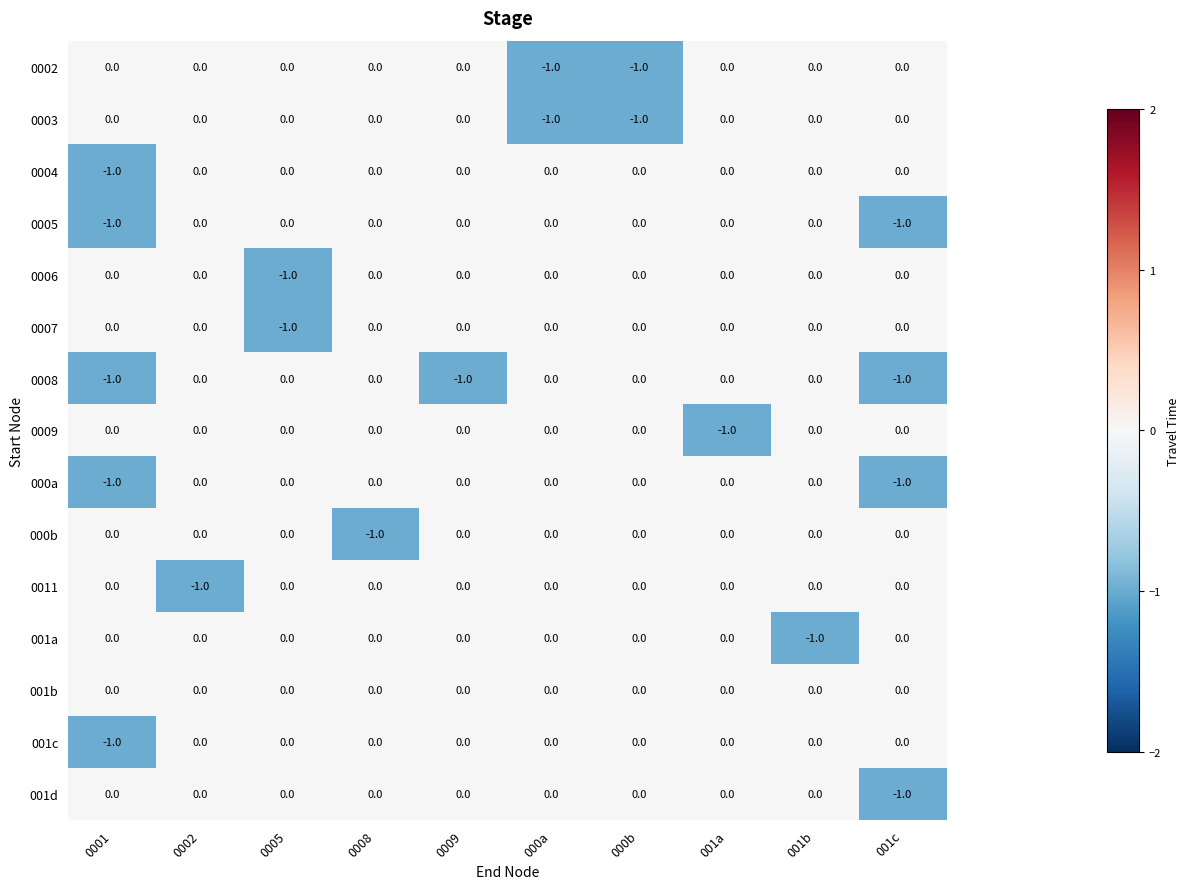

Count the 0004 values in the range 0 to 1.

9